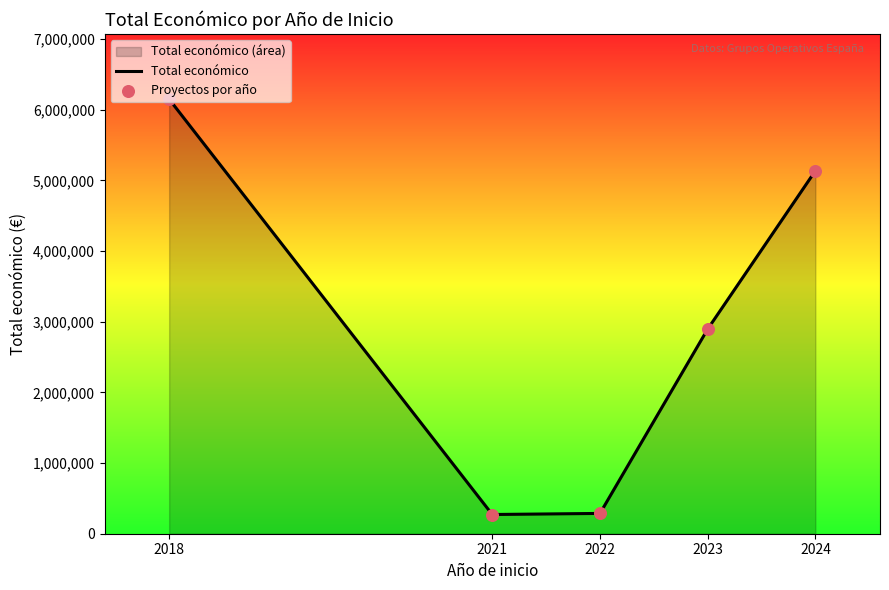

Which series has the largest Y range (max minus min)?

Total económico